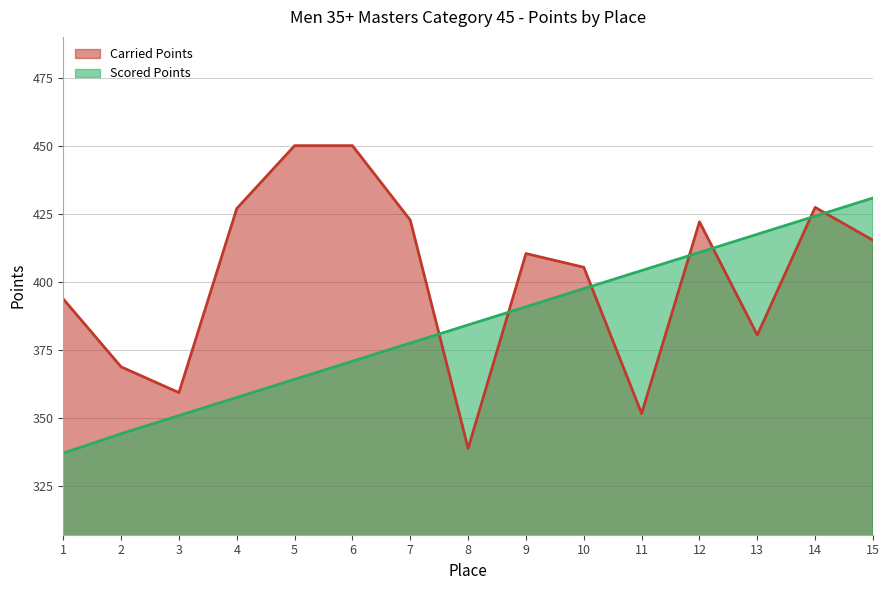

Where is the first local minimum for Carried Points?

3